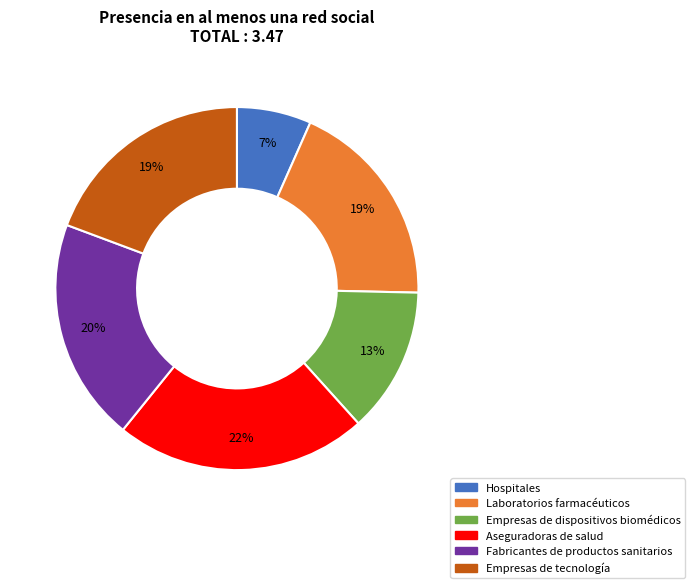

Is there a majority slice in this chart?

No